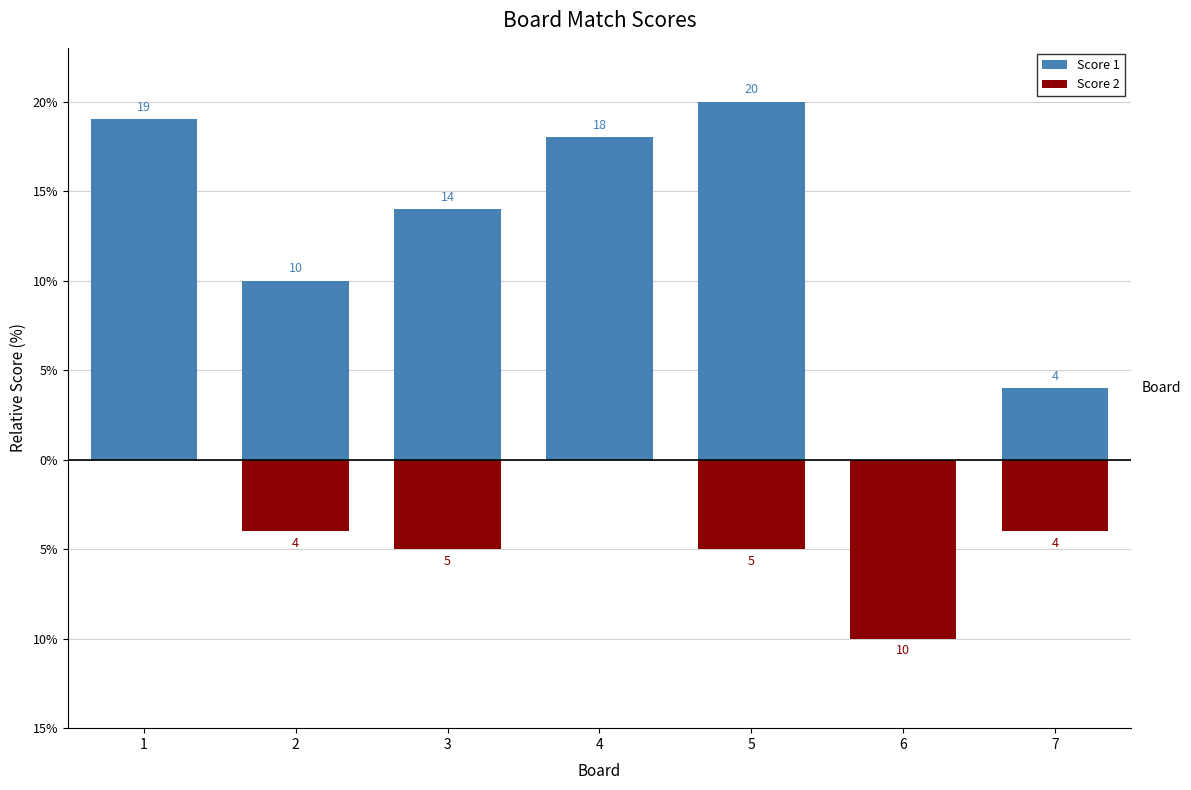

Reading right to left, list all the values displayed in this chart.

Score 1: 4	0	20	18	14	10	19
Score 2: -4	-10	-5	0	-5	-4	0